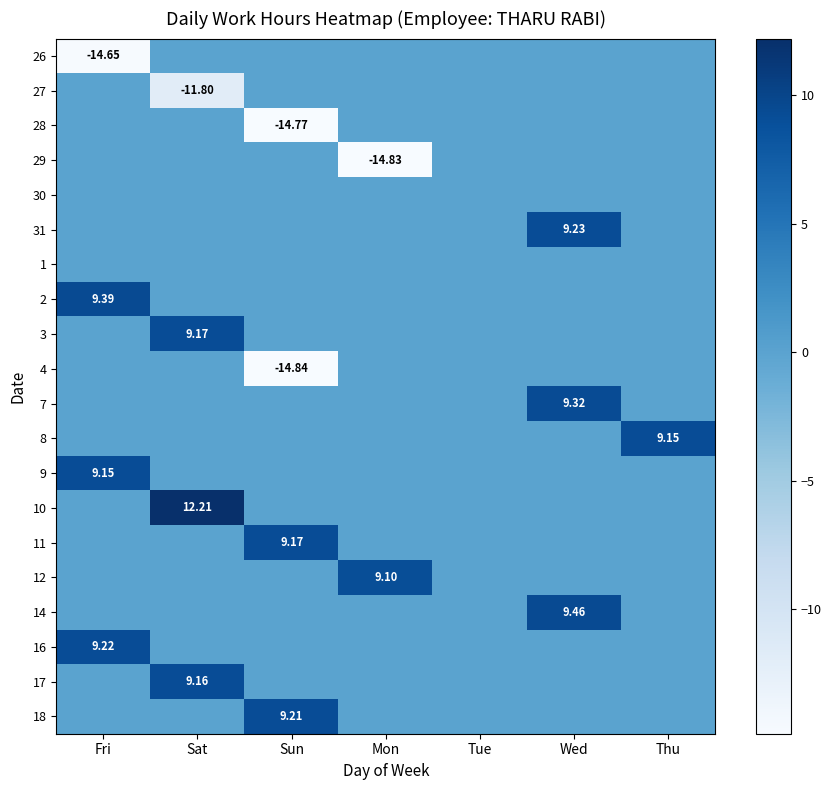

At which category does the chart reach its minimum across all series?

Sun